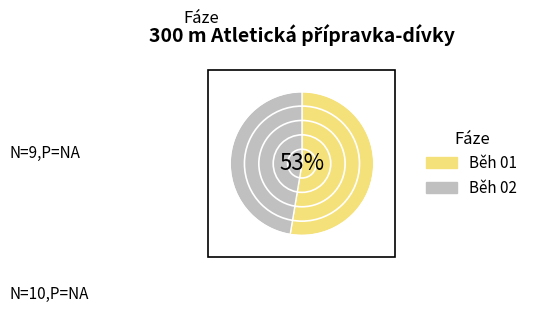

How many slices are in this pie chart?

2